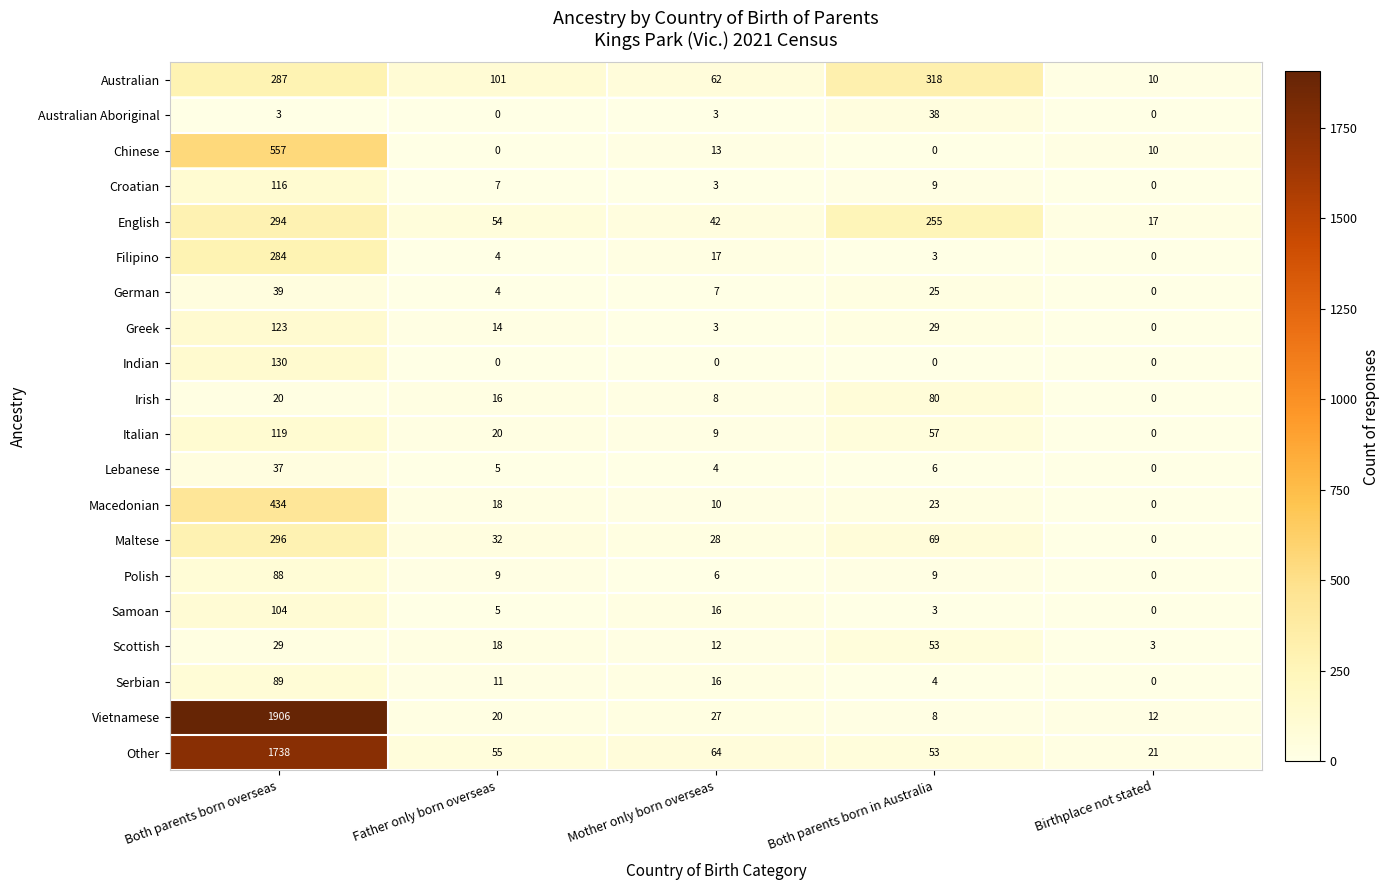

How many data points in Greek are less than 14?

2